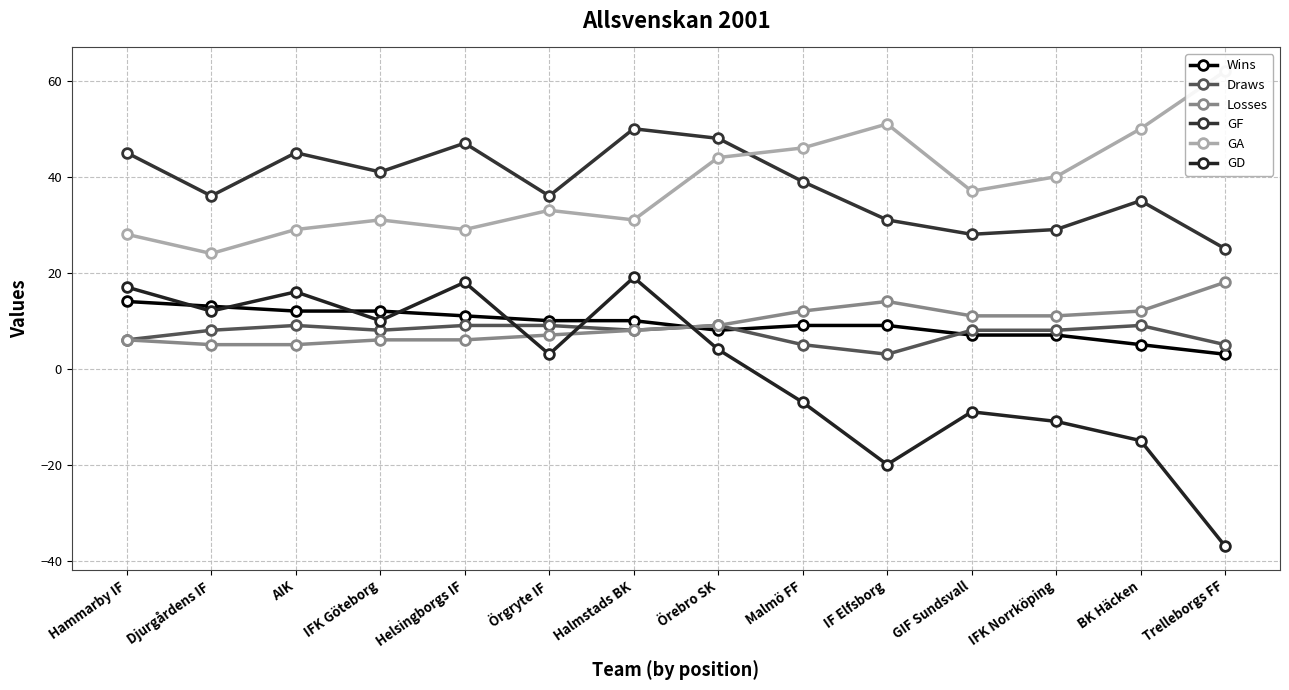

What is the difference between the second highest and second lowest values in the Wins series?

8